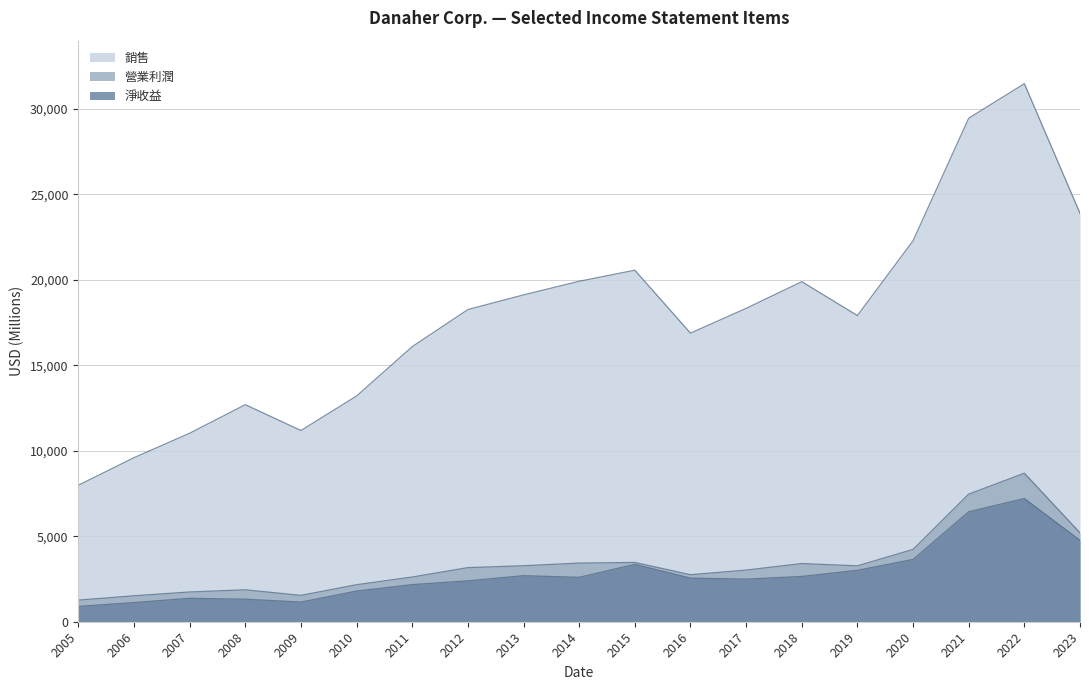

How many values in the 營業利潤 series exceed 3165?

9